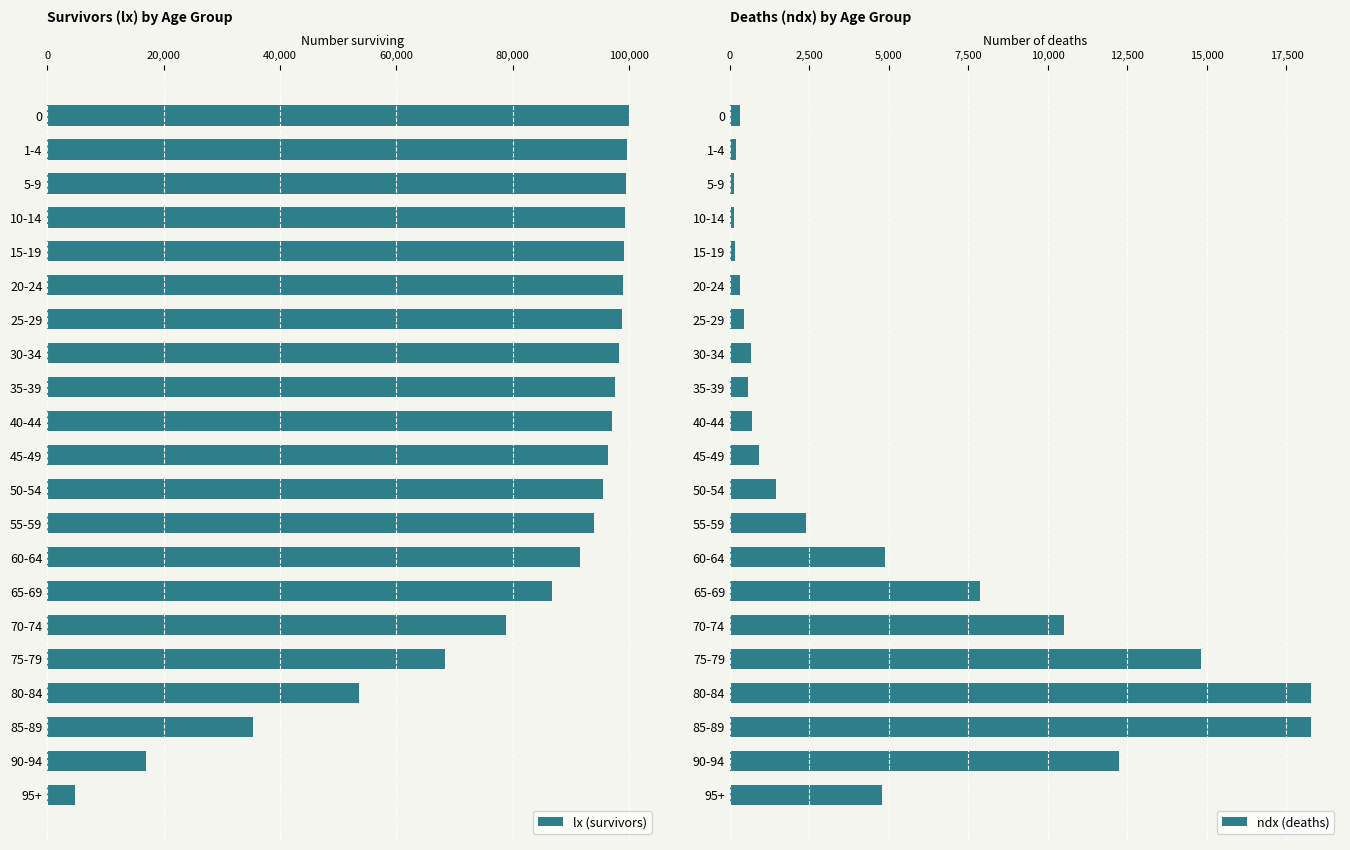

How many bars are there in total?

42